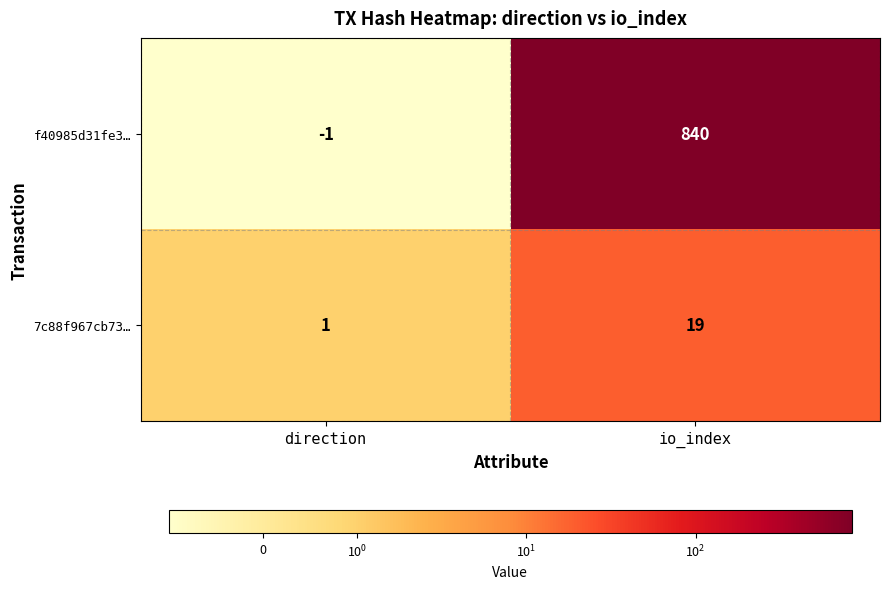

Rank the series by their average value, from highest to lowest.

f40985d31fe3…, 7c88f967cb73…